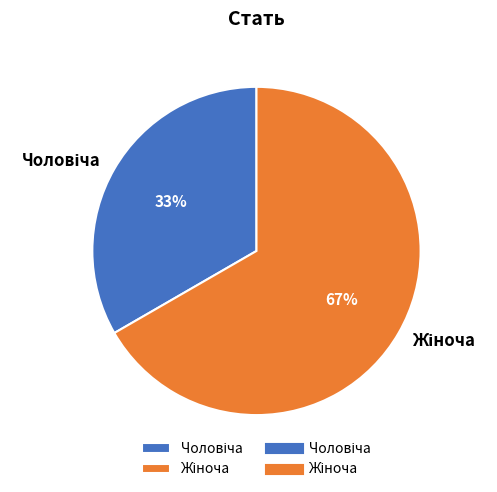

Is there a majority slice in this chart?

Yes